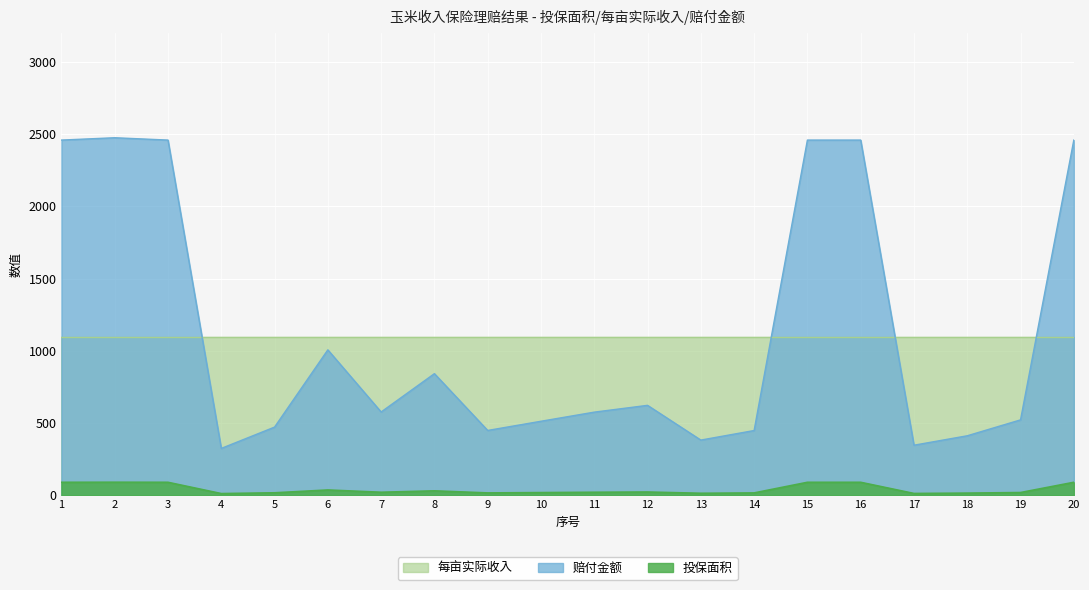

Rank the categories by 投保面积 value from highest to lowest.

2, 1, 3, 15, 16, 20, 6, 8, 12, 7, 11, 19, 10, 5, 9, 14, 18, 13, 17, 4